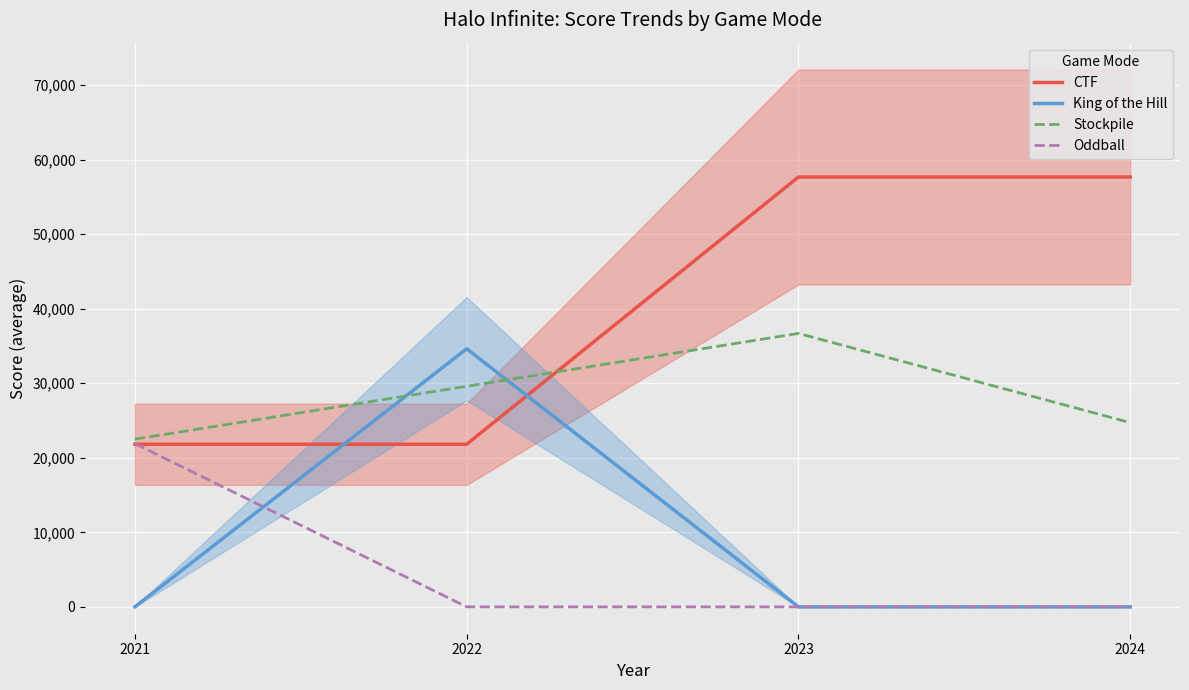

At how many categories does at least one series exceed 21948?

4